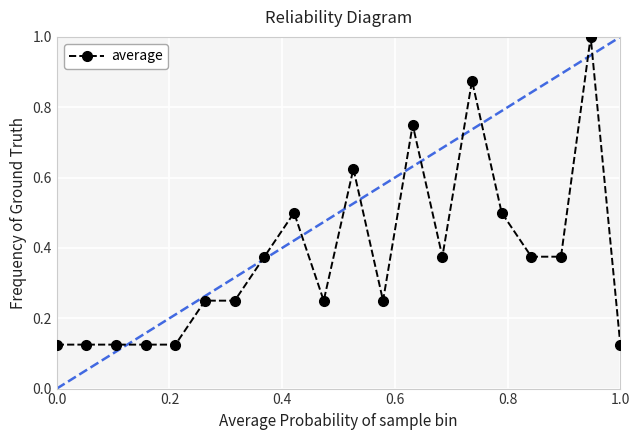

What is the greatest value displayed?

1.0